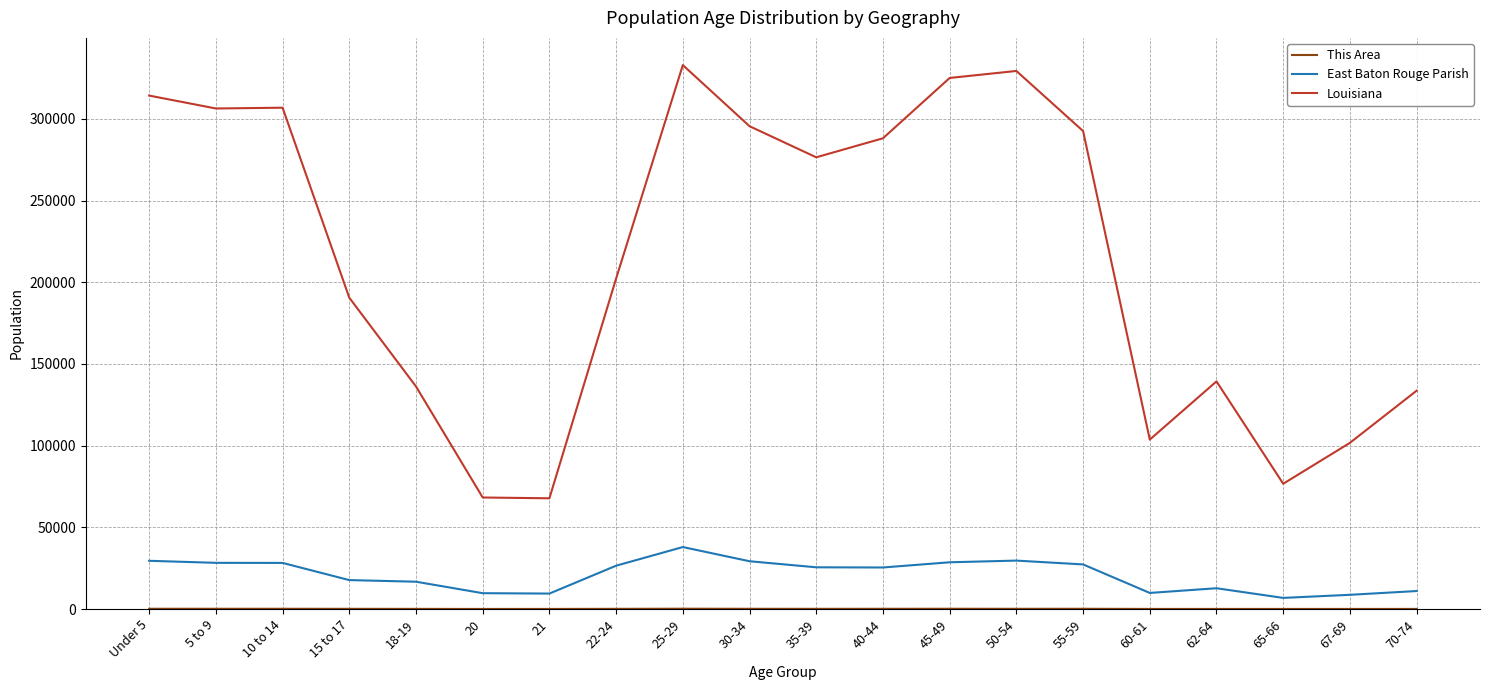

Which series has the widest spread of values?

Louisiana